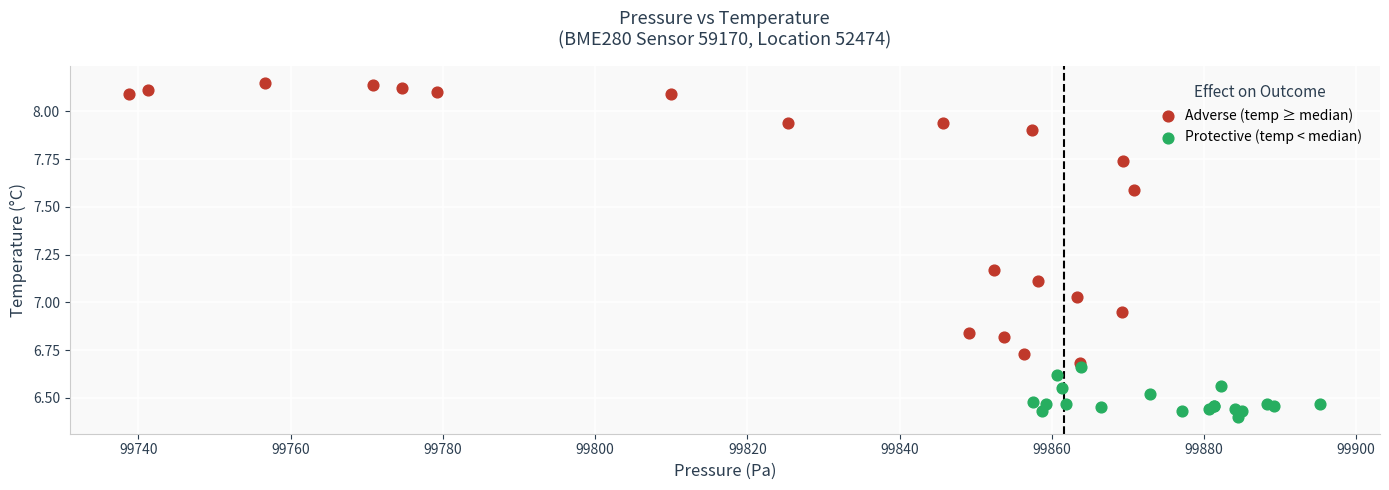

Which series has the widest spread of Y values?

Adverse (temp ≥ median)